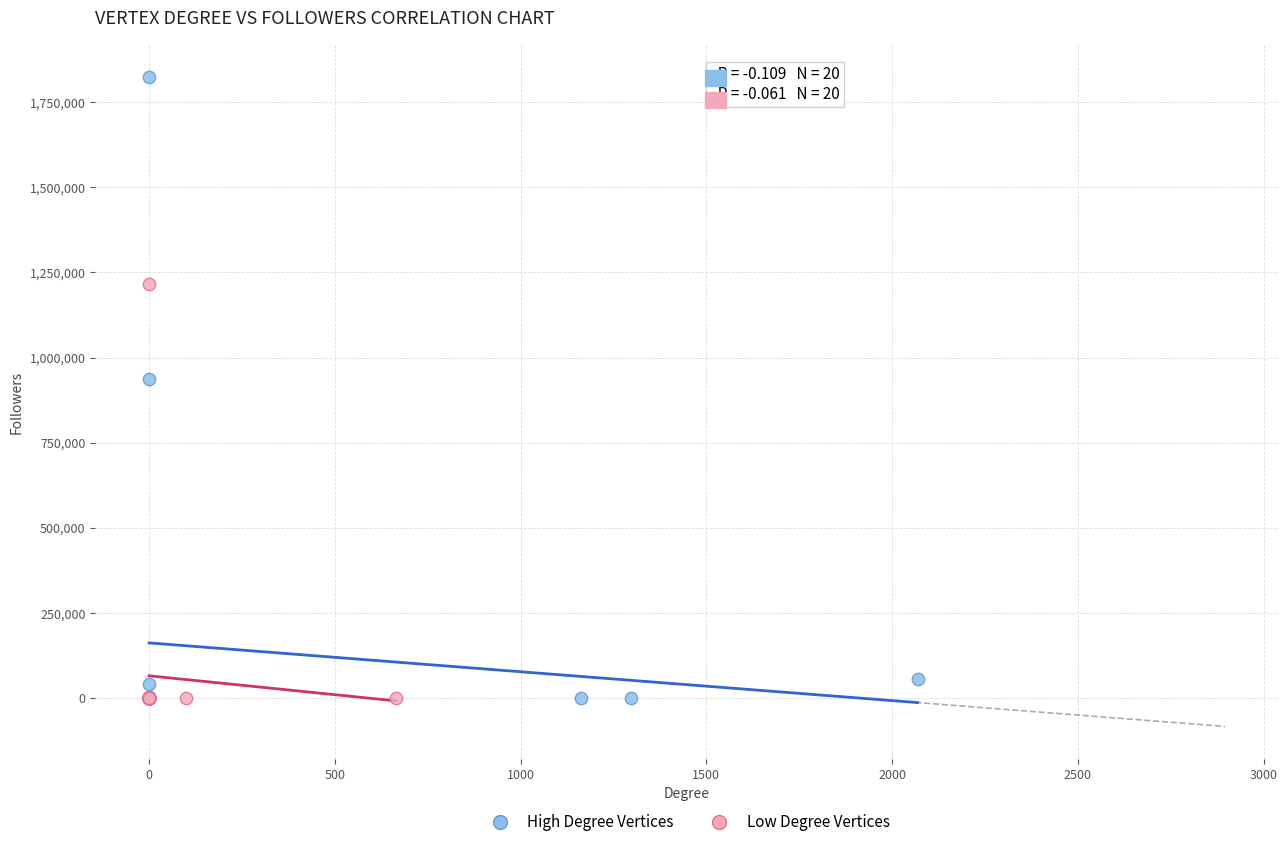

Which series has the largest Y range (max minus min)?

High Degree Vertices